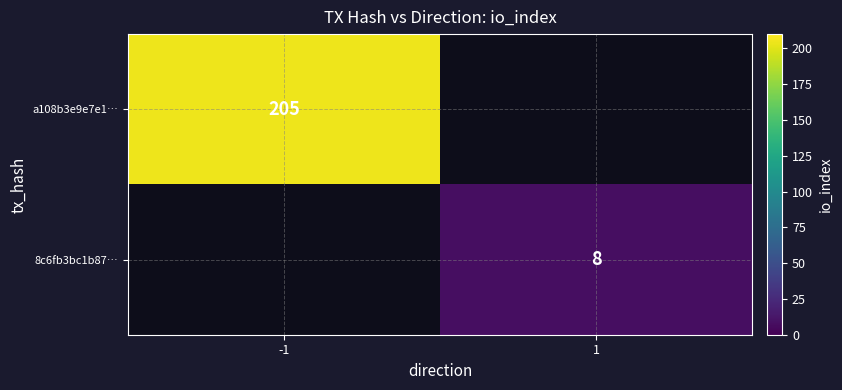

Is the value of a108b3e9e7e1… at -1 greater than the value of 8c6fb3bc1b87… at 1?

Yes